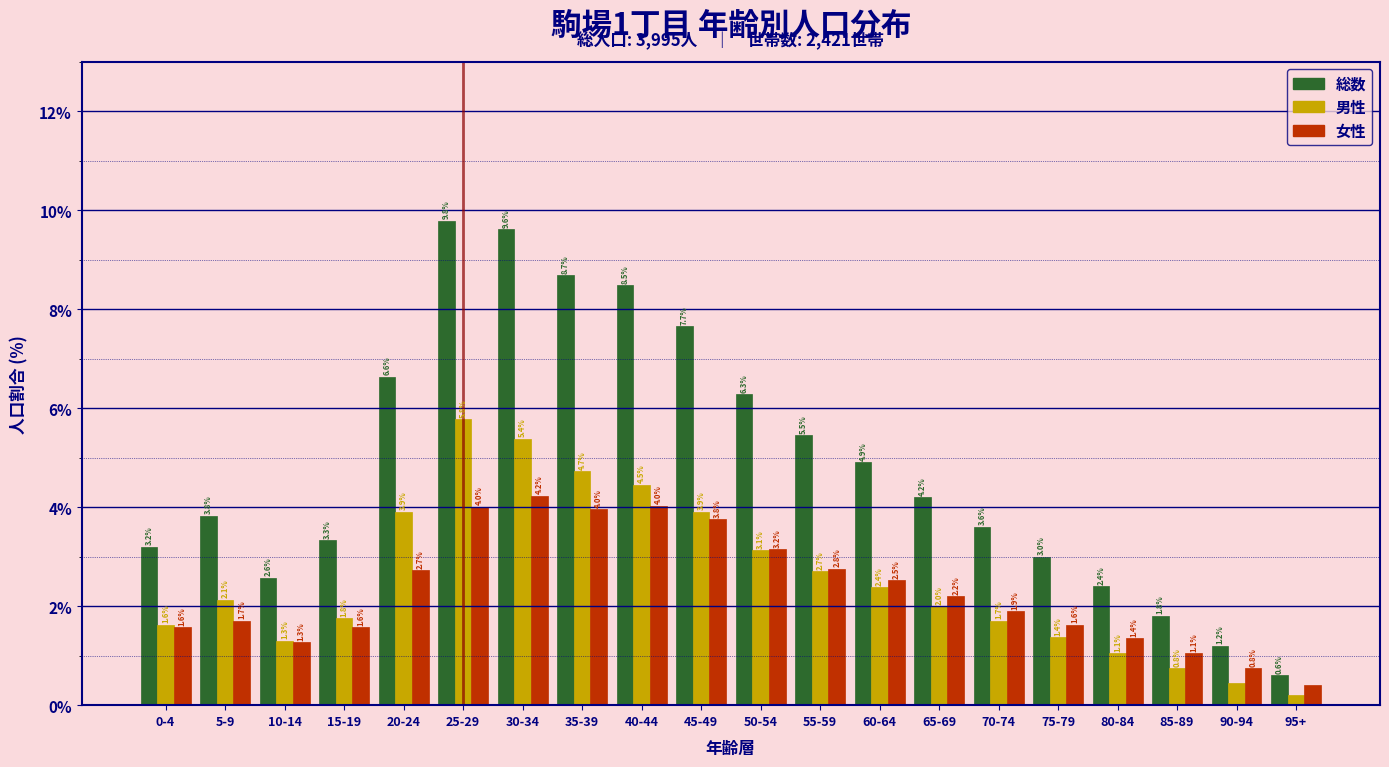

At which label does 総数 first exceed 4?

20-24